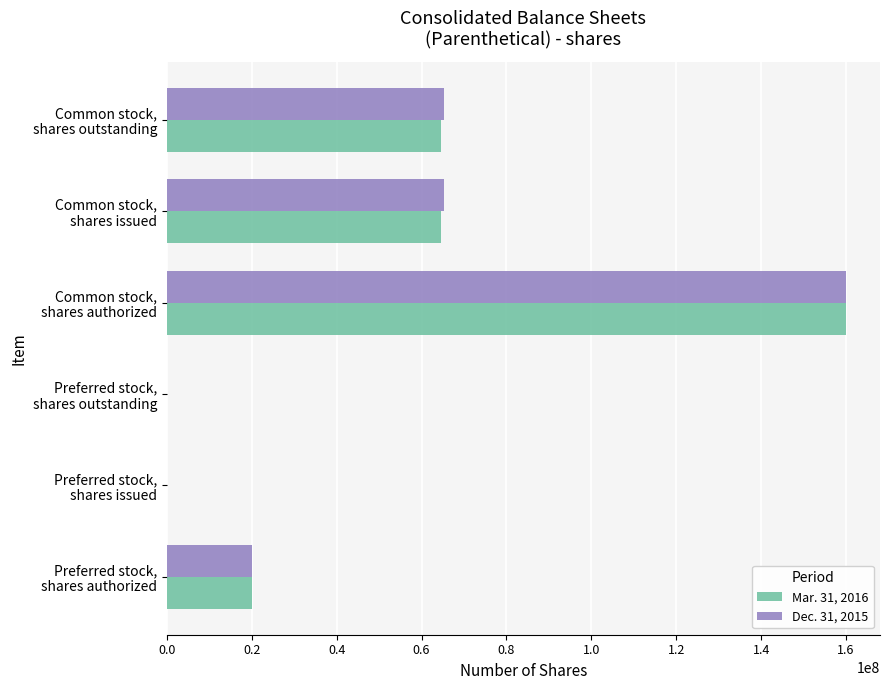

What is the sum of all Mar. 31, 2016 values?

309240000